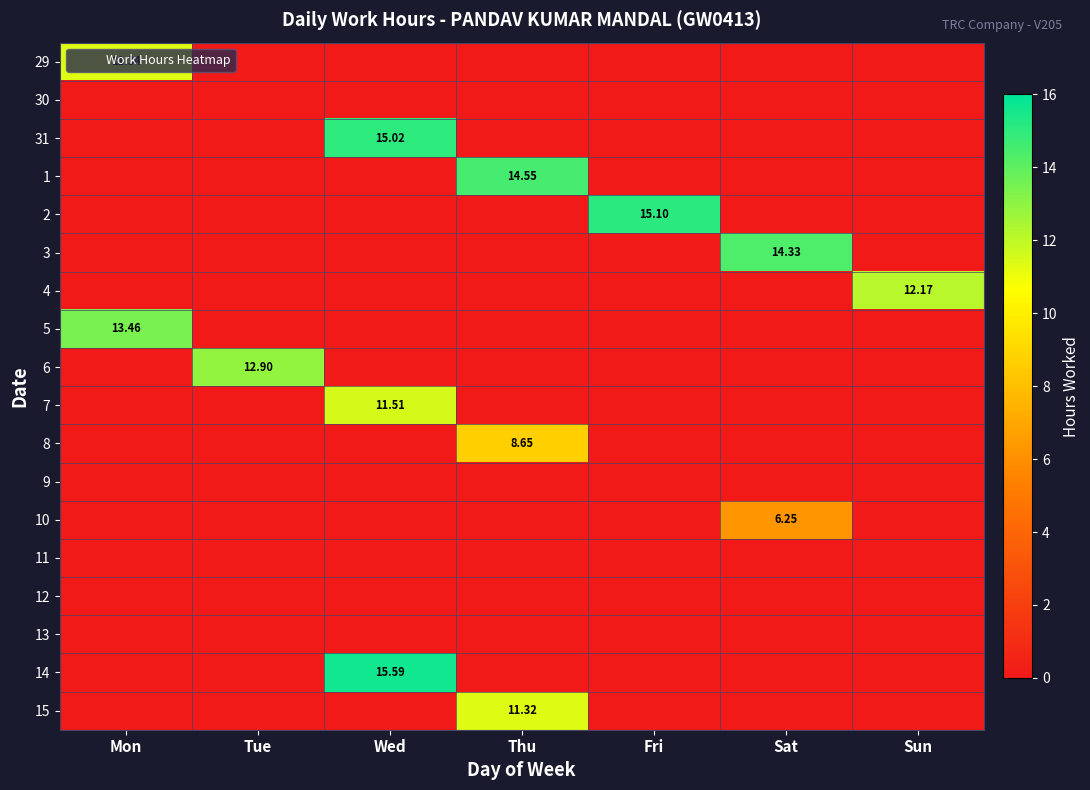

The 10 series shows 0.0 at Thu. True or false?

True